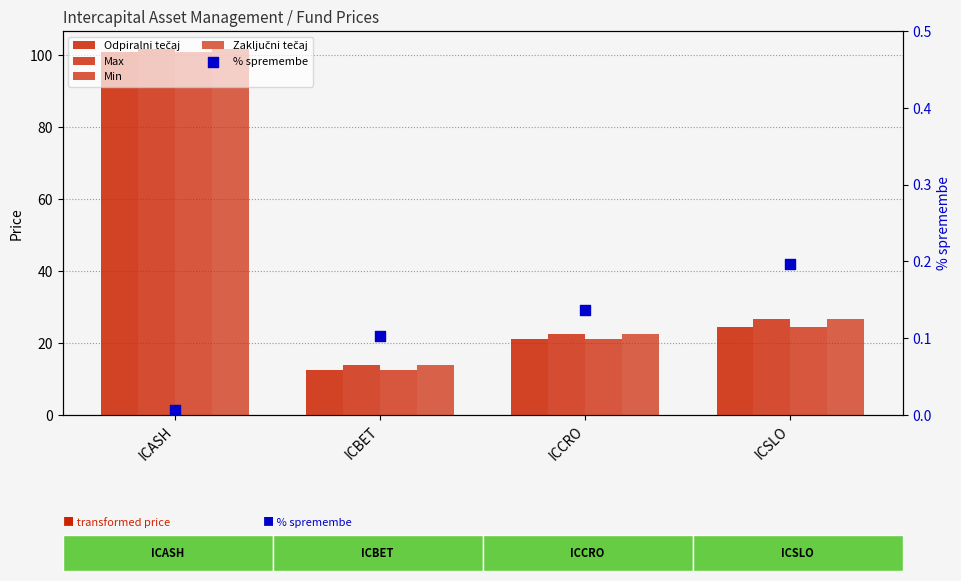

At how many categories does at least one series exceed 56?

1